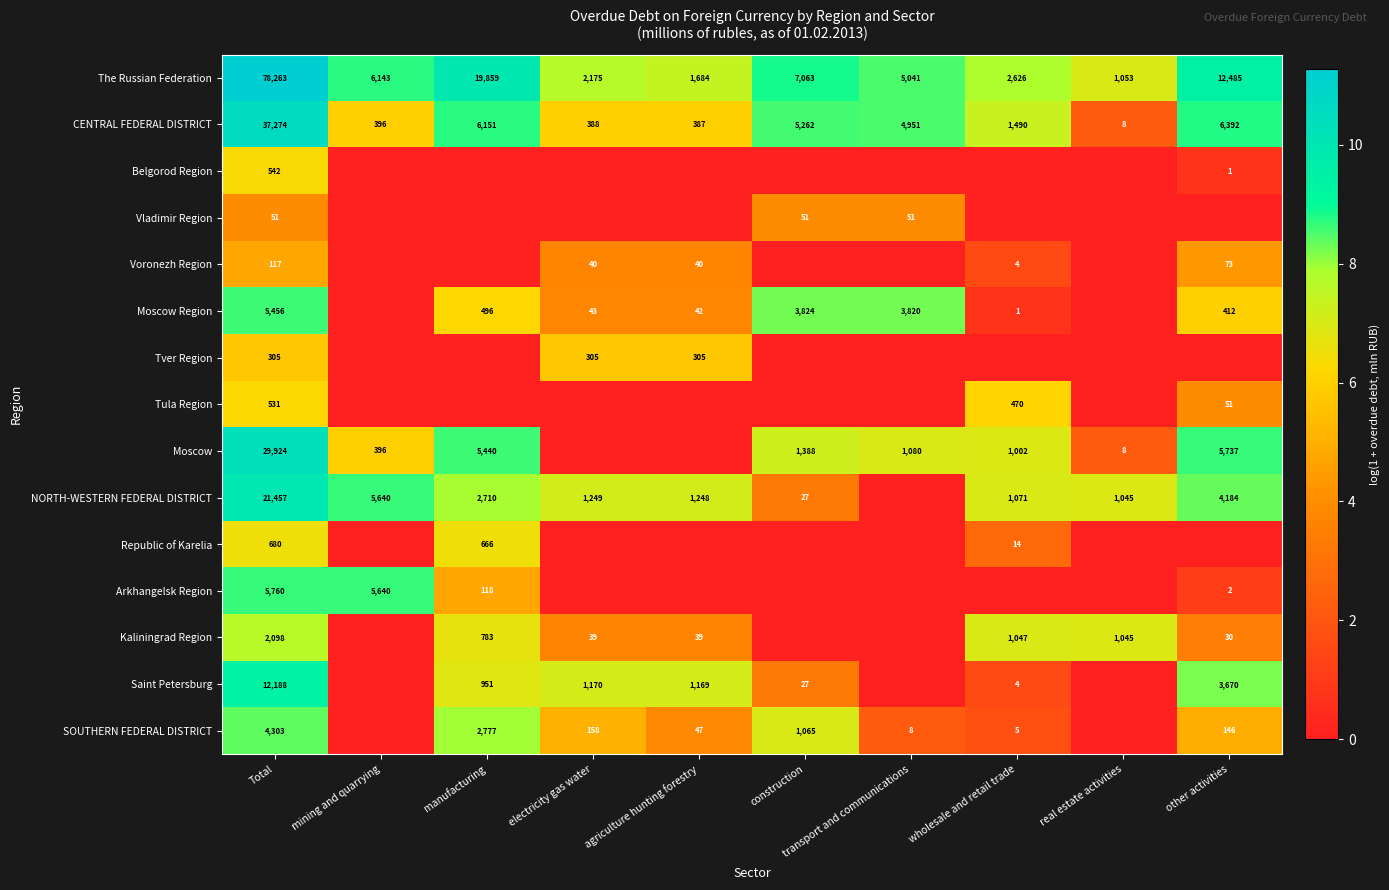

What is the total value across all series at Total?

198949